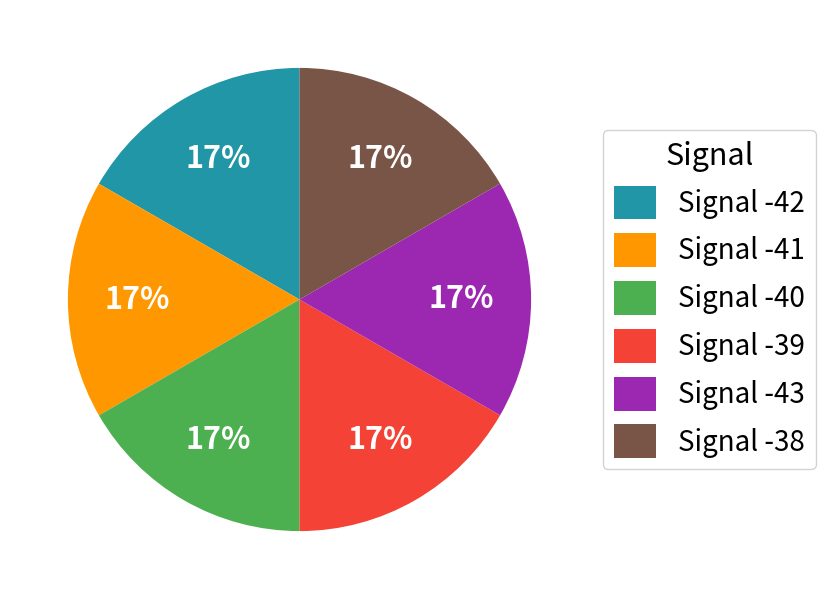

What percentage is the Signal -43 slice, to the nearest percent?

17%